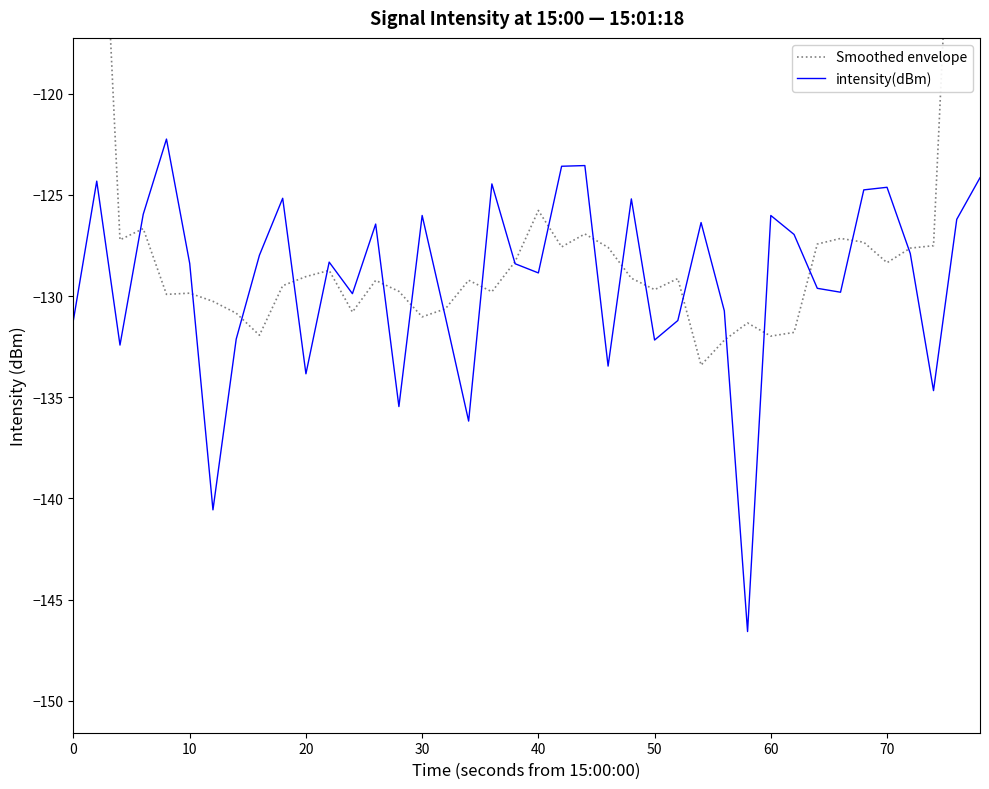

After their last crossing, which series has the higher values: Smoothed envelope or intensity(dBm)?

Smoothed envelope